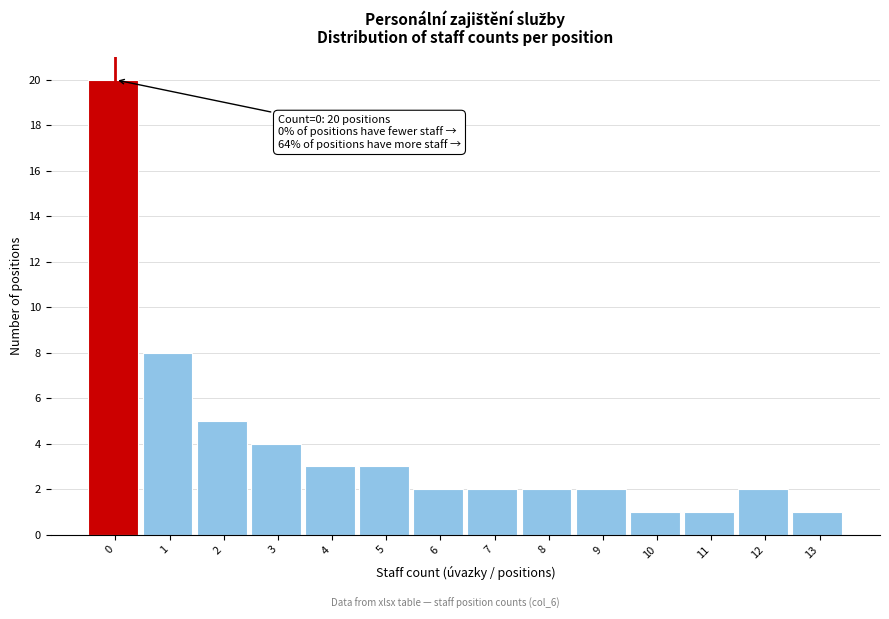

Reading right to left, what are all the values shown in this chart?

1	2	1	1	2	2	2	2	3	3	4	5	8	20